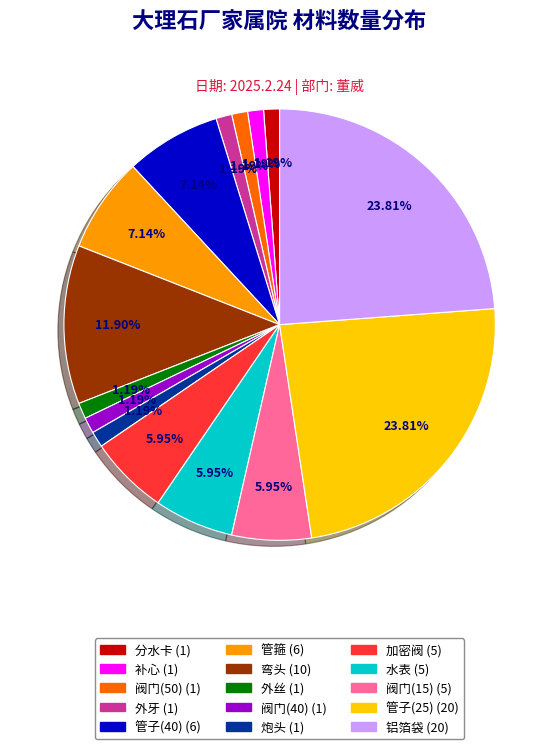

To the nearest percent, what is the difference between the 水表 and 弯头 slice percentages?

6%